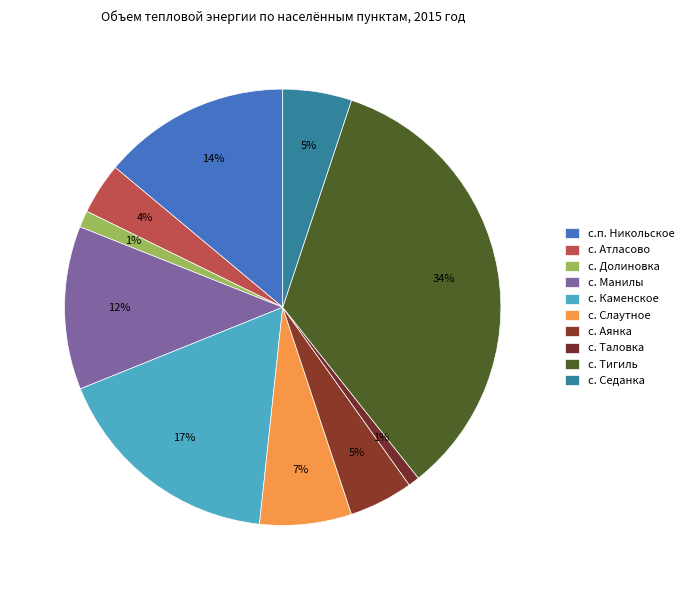

Combined, do с. Аянка and с.п. Никольское account for over 50%?

No